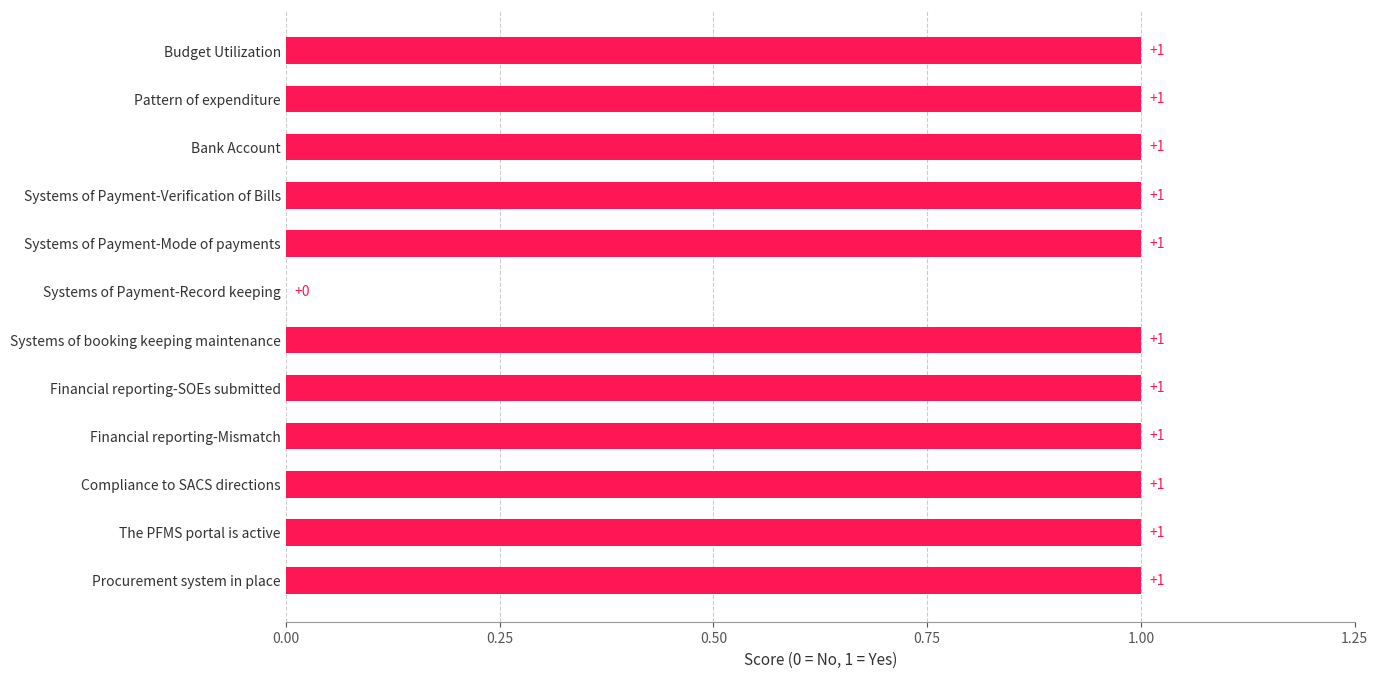

Where is the data nearest to the value 0?

Systems of Payment-Record keeping